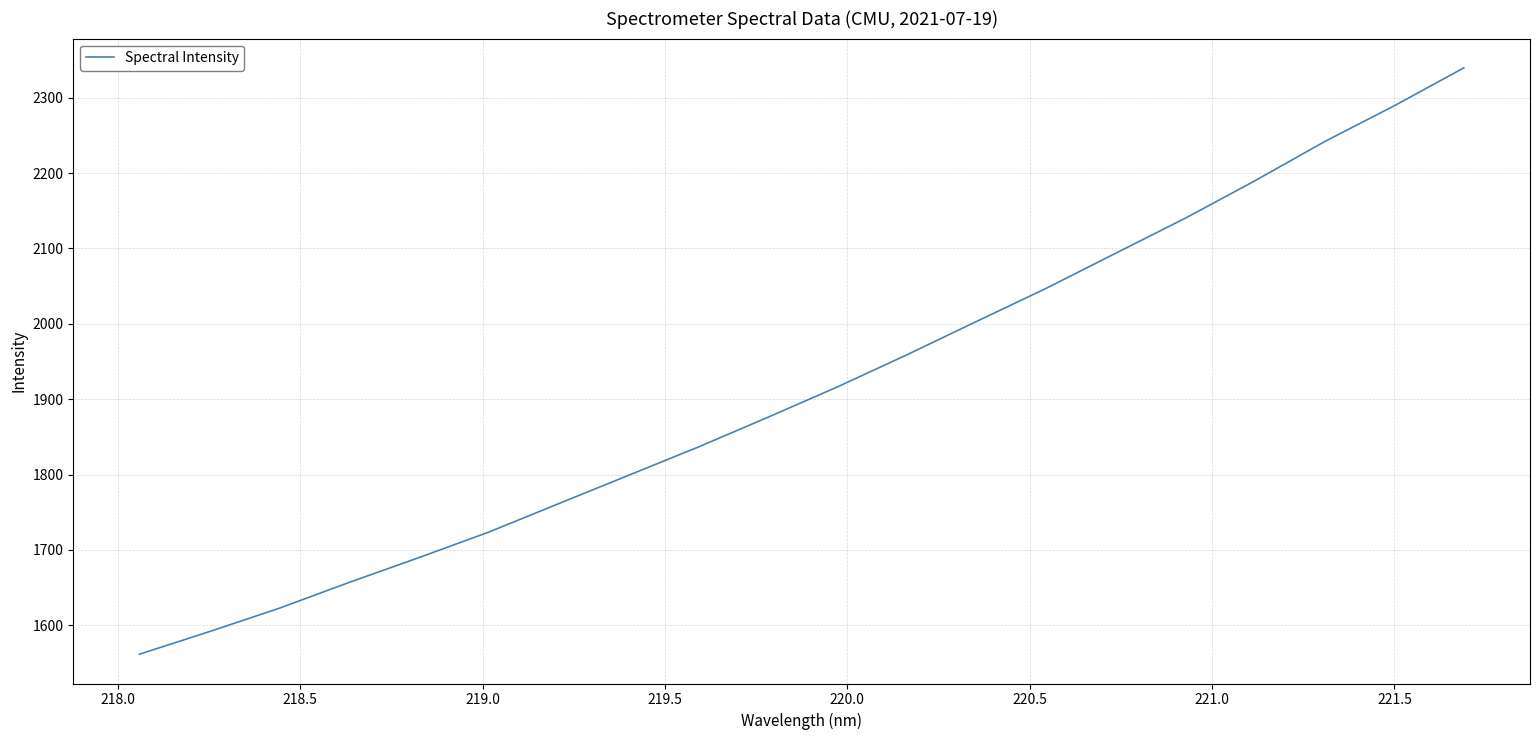

What is the maximum value shown in the chart?

2339.5